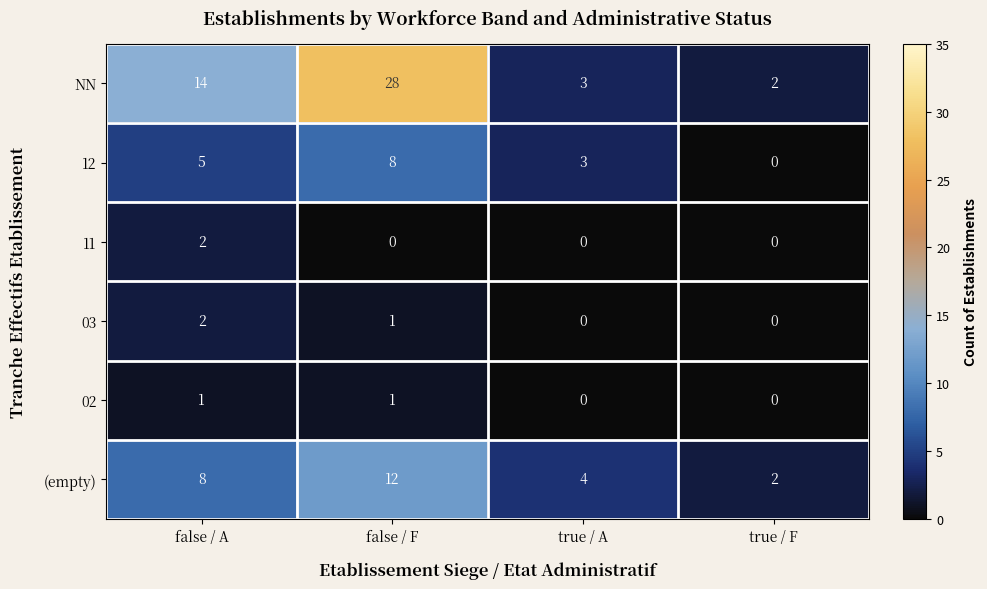

At which label is 03 closest to 1?

false / F